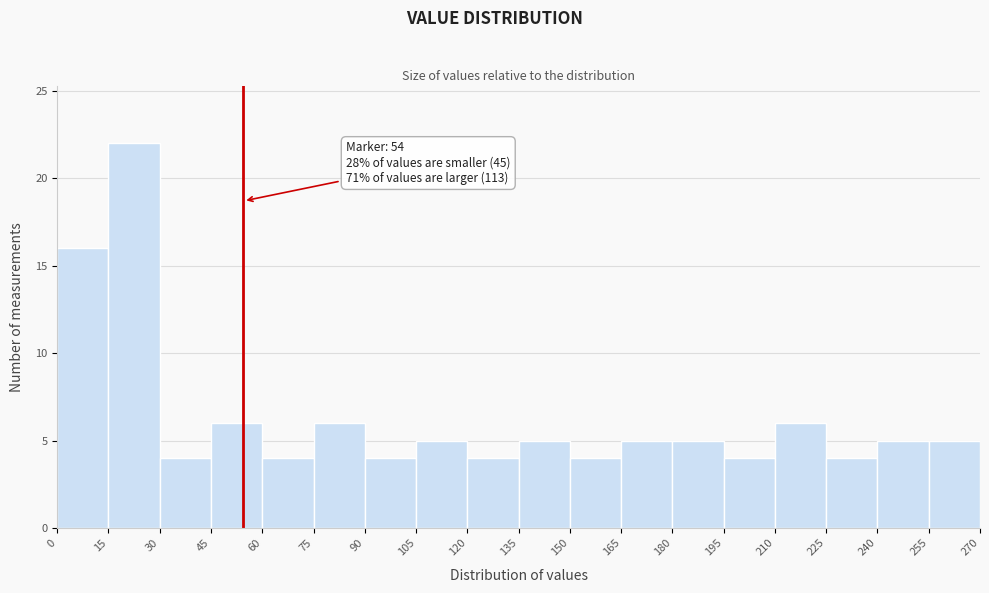

Which range on the x-axis has the tallest bar?

15 to 30